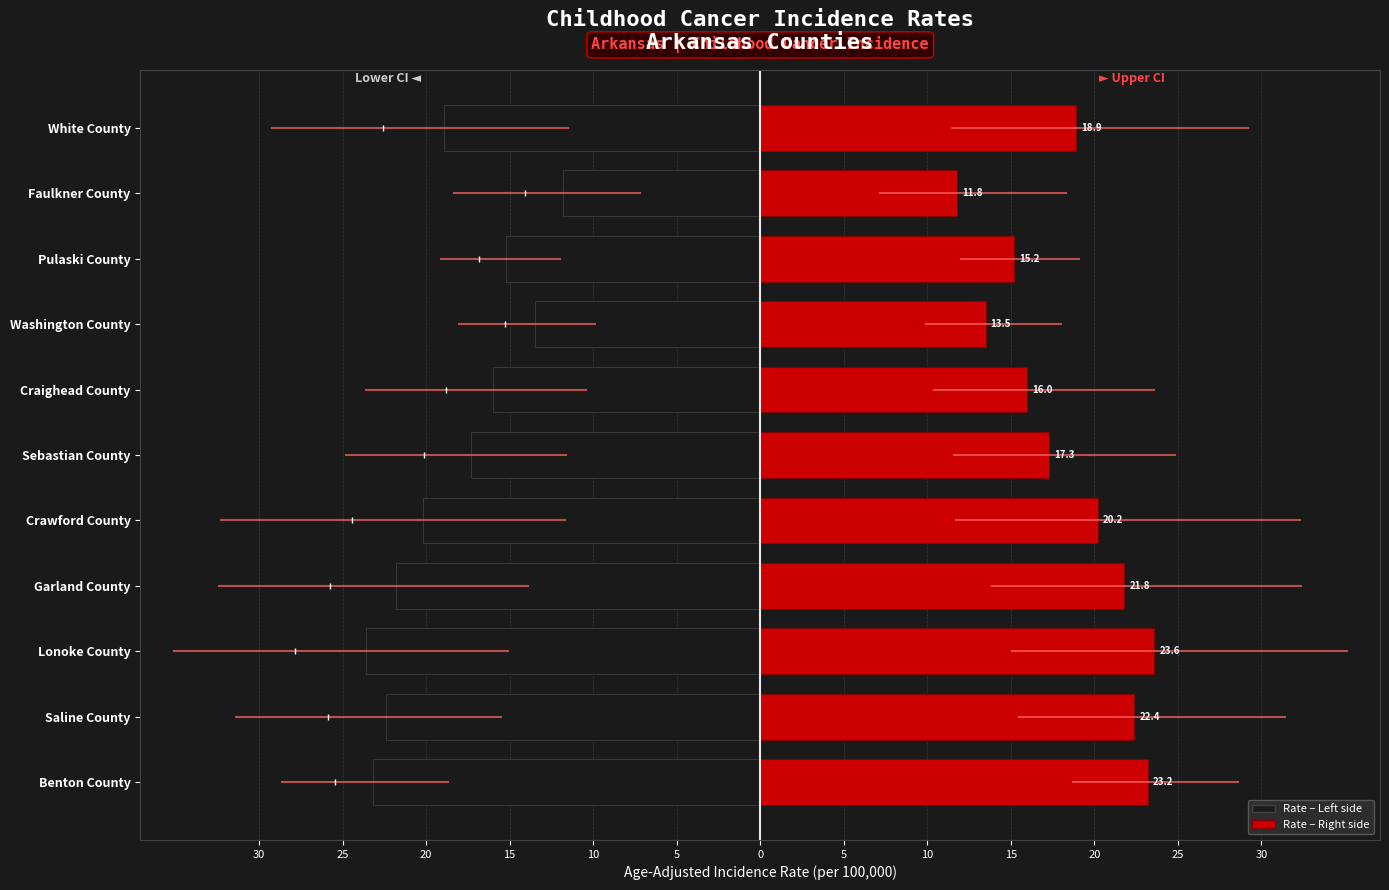

Which series has the largest range (max minus min)?

Rate (left)